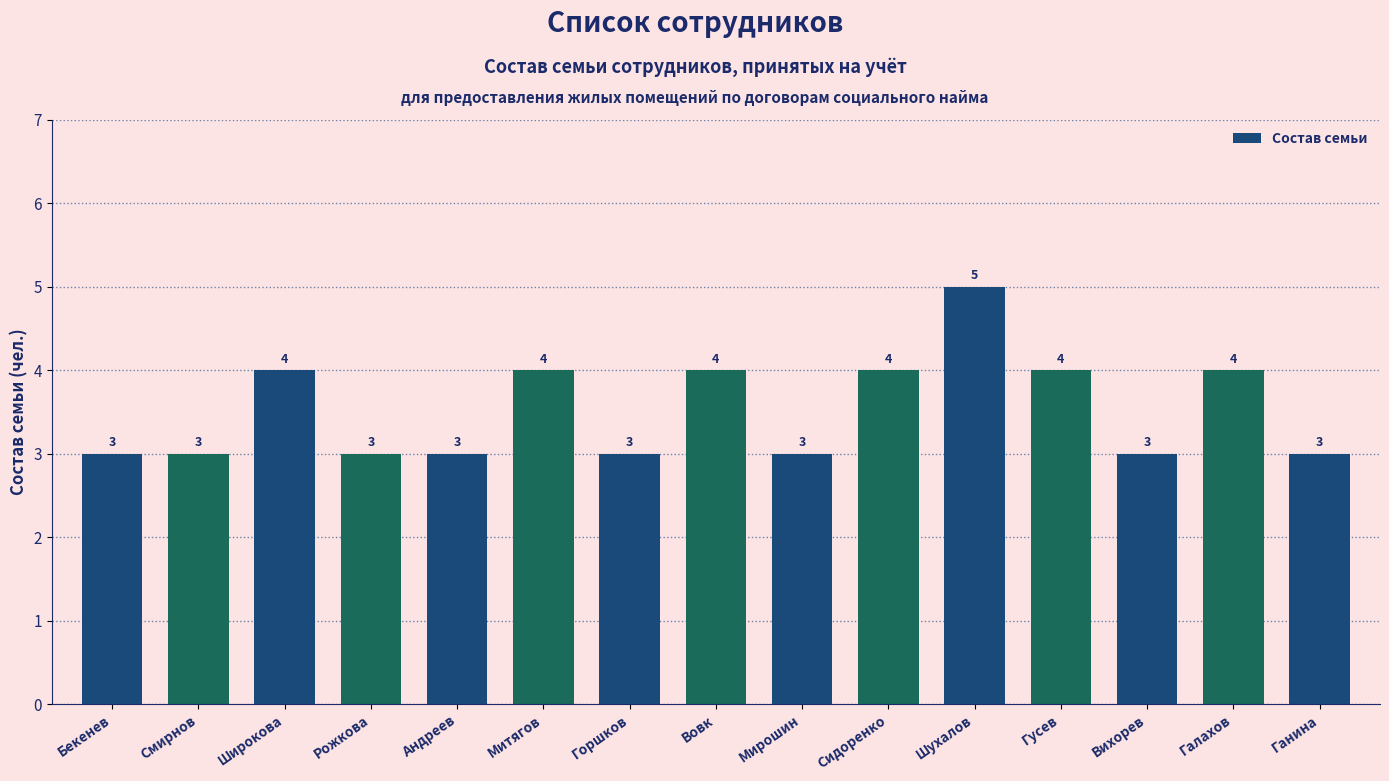

How many values are between 3 and 4?

14